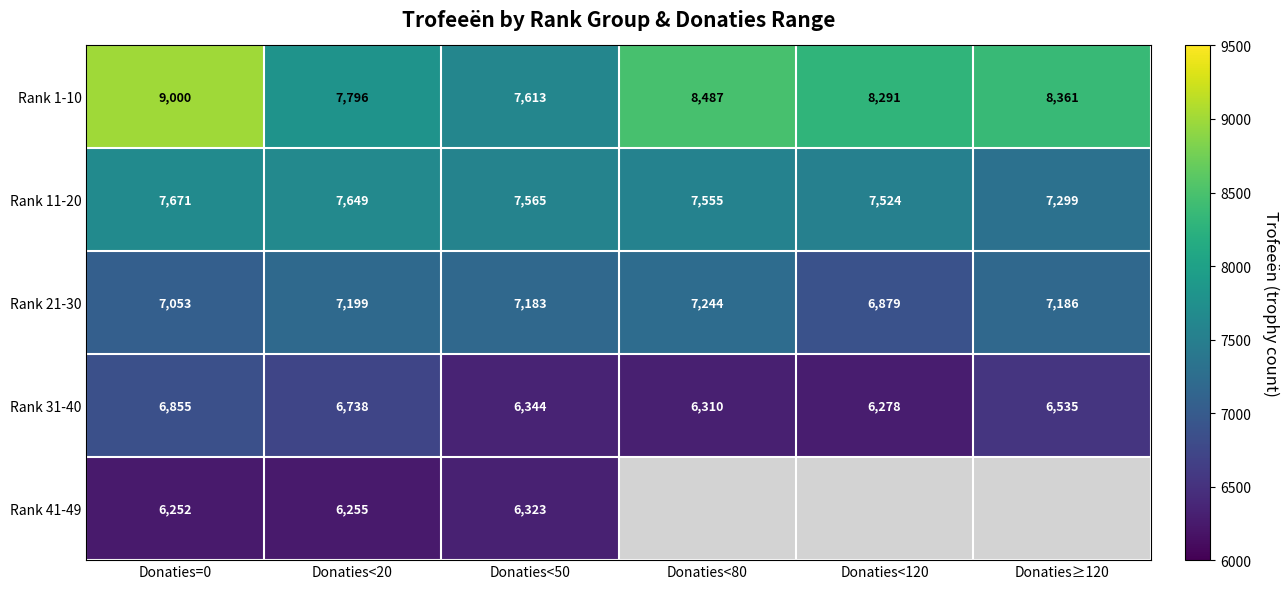

What is the spread (max minus min) of values at Donaties=0?

2748